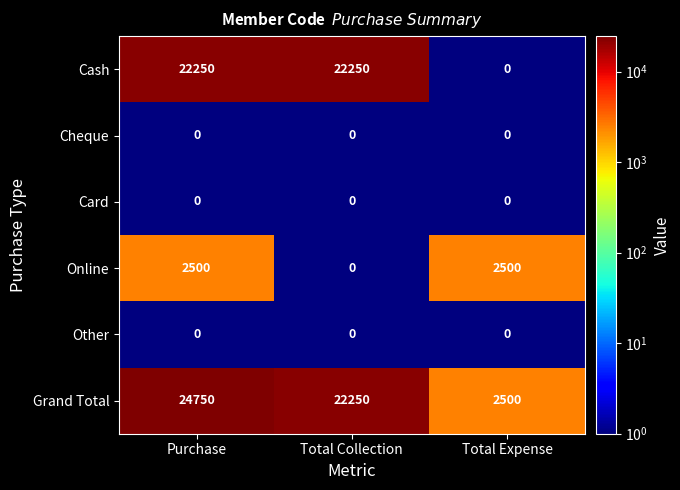

What is the difference between the highest and lowest values at Total Expense?

2500